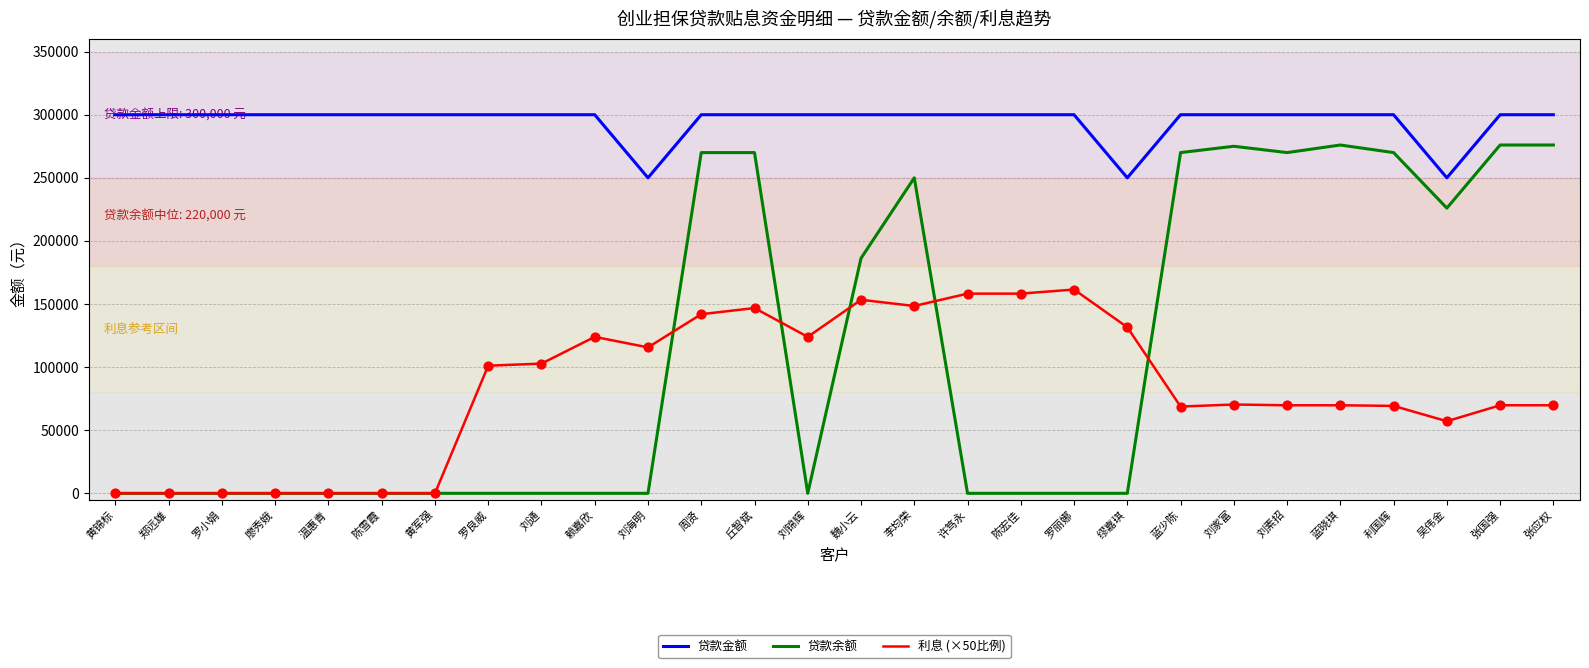

Which series changed the most between 罗良威 and 刘家富?

贷款余额